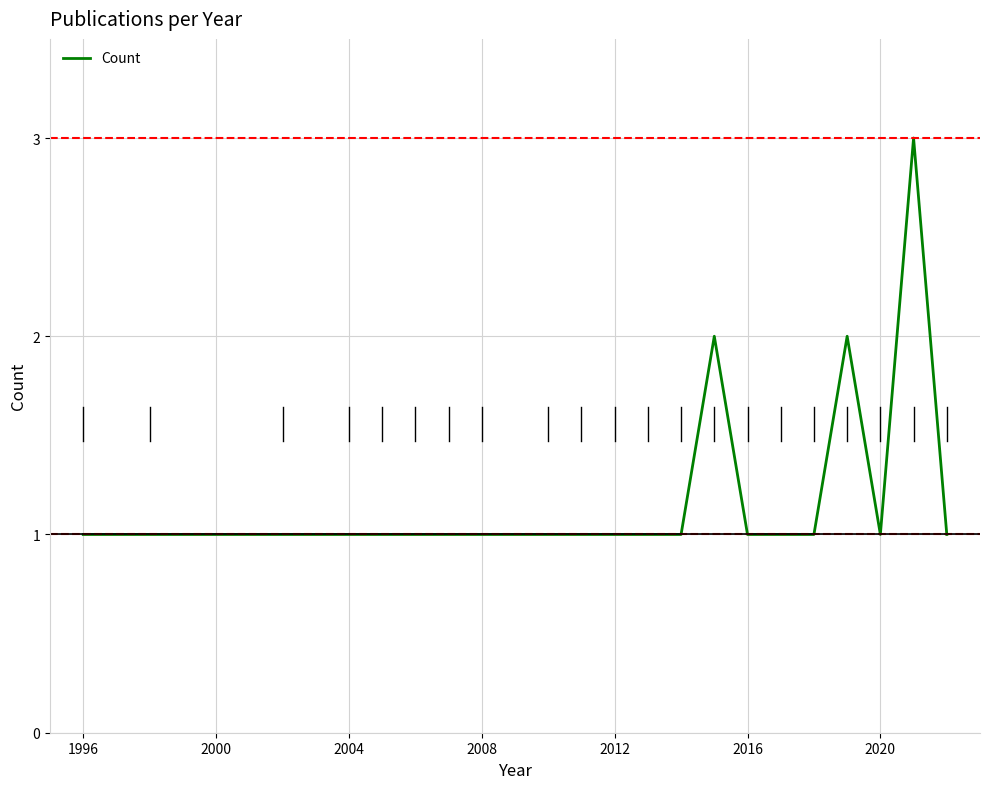

Count the values in the range 1 to 2.

20